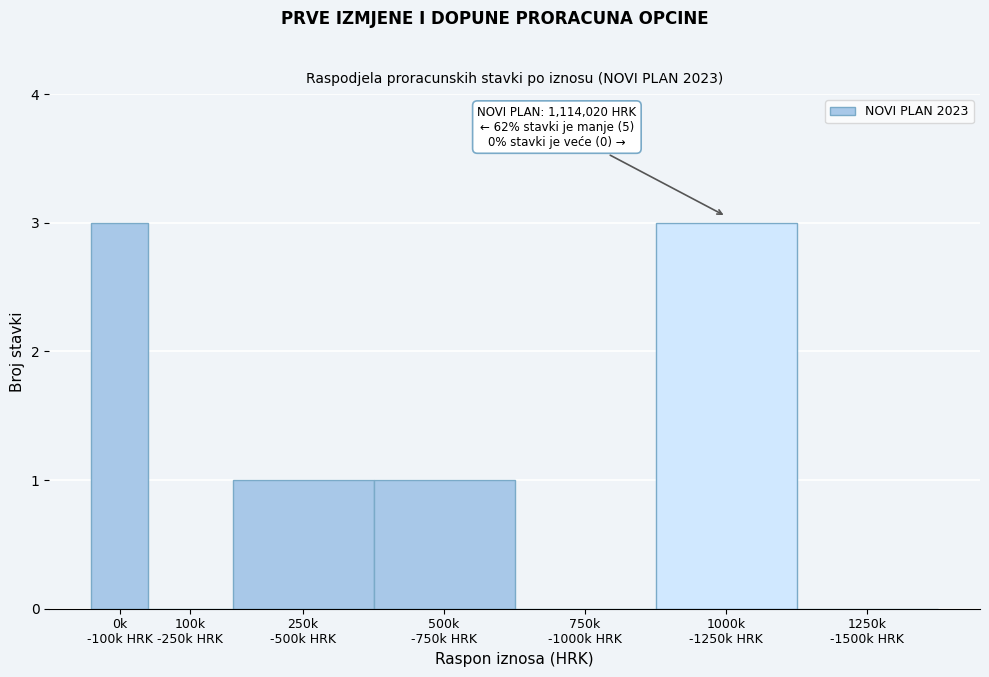

What is the maximum value shown in the chart?

3